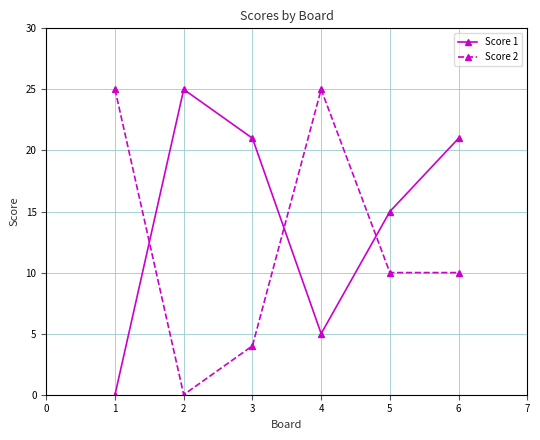

List the series in order of their overall mean, highest first.

Score 1, Score 2